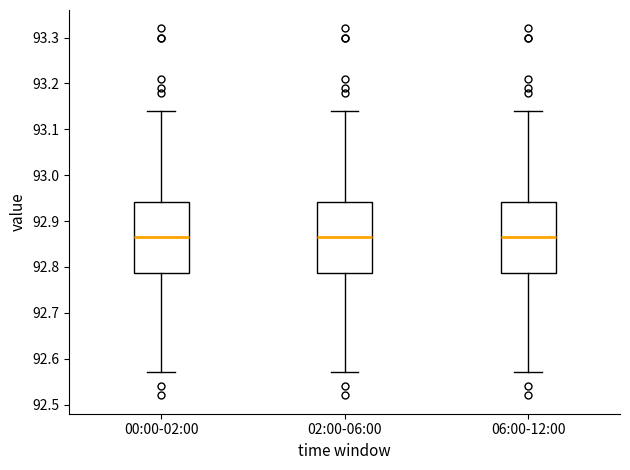

Reading left to right, transcribe this box plot: for each box, give where its median line is, the range the box spans, and where its two whiskers end, as read against the y-axis. The values are not printed on the chart, so give them approximately, as read against the axis.

00:00-02:00: median 92.87, box 92.79 to 92.94, whiskers 92.57 to 93.14
02:00-06:00: median 92.87, box 92.79 to 92.94, whiskers 92.57 to 93.14
06:00-12:00: median 92.87, box 92.79 to 92.94, whiskers 92.57 to 93.14